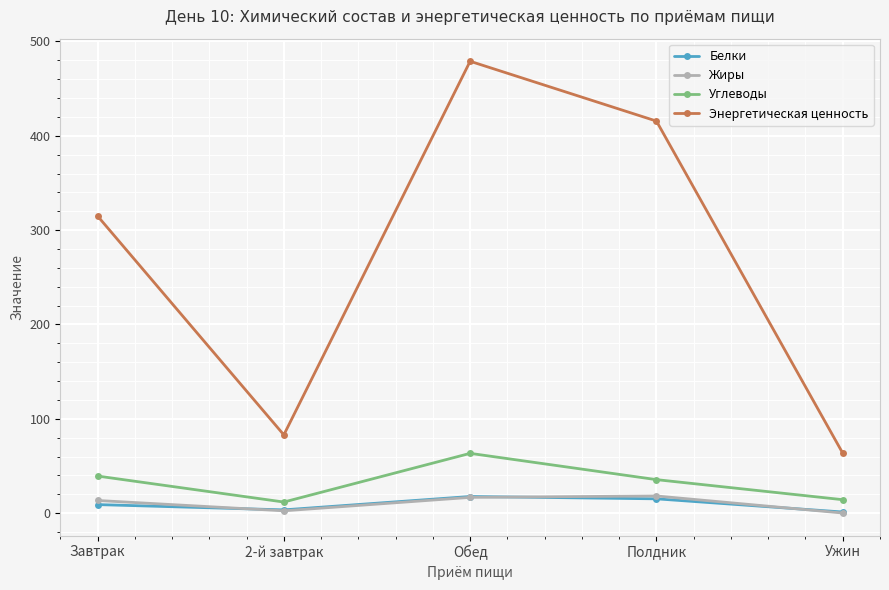

How many interior local valleys does the Жиры series have?

1